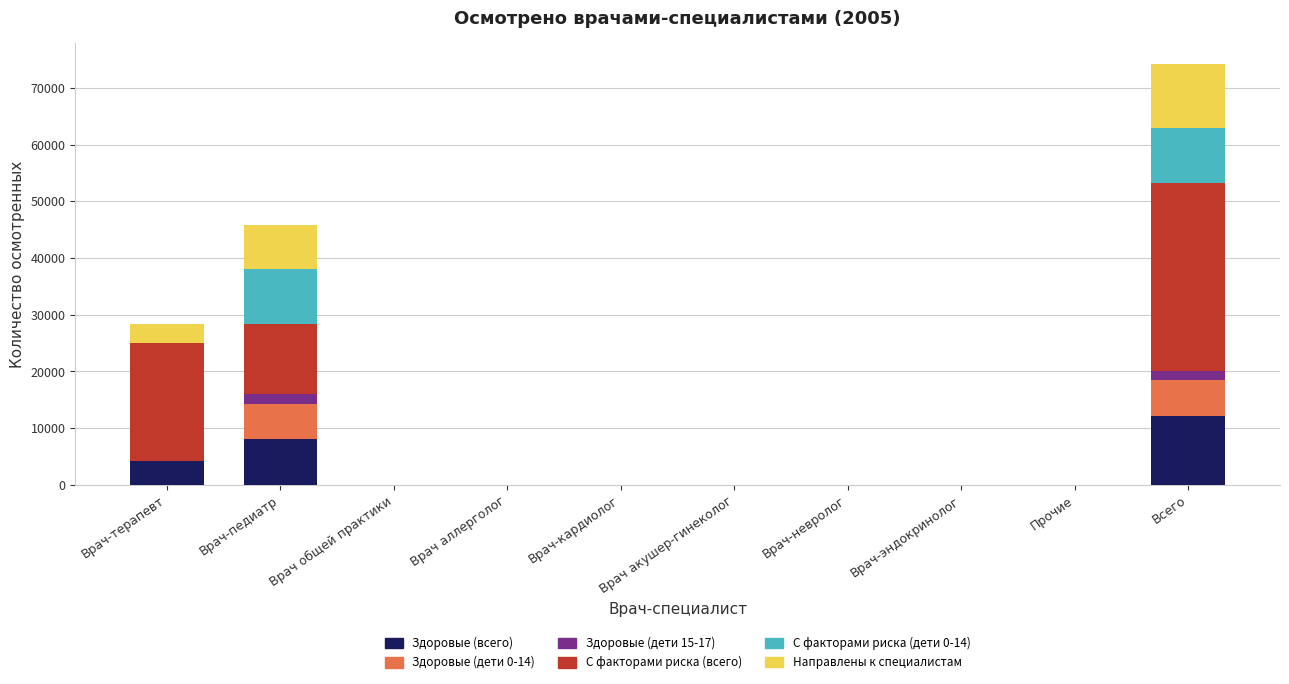

What is the sum of all Здоровые (всего) values?

24322